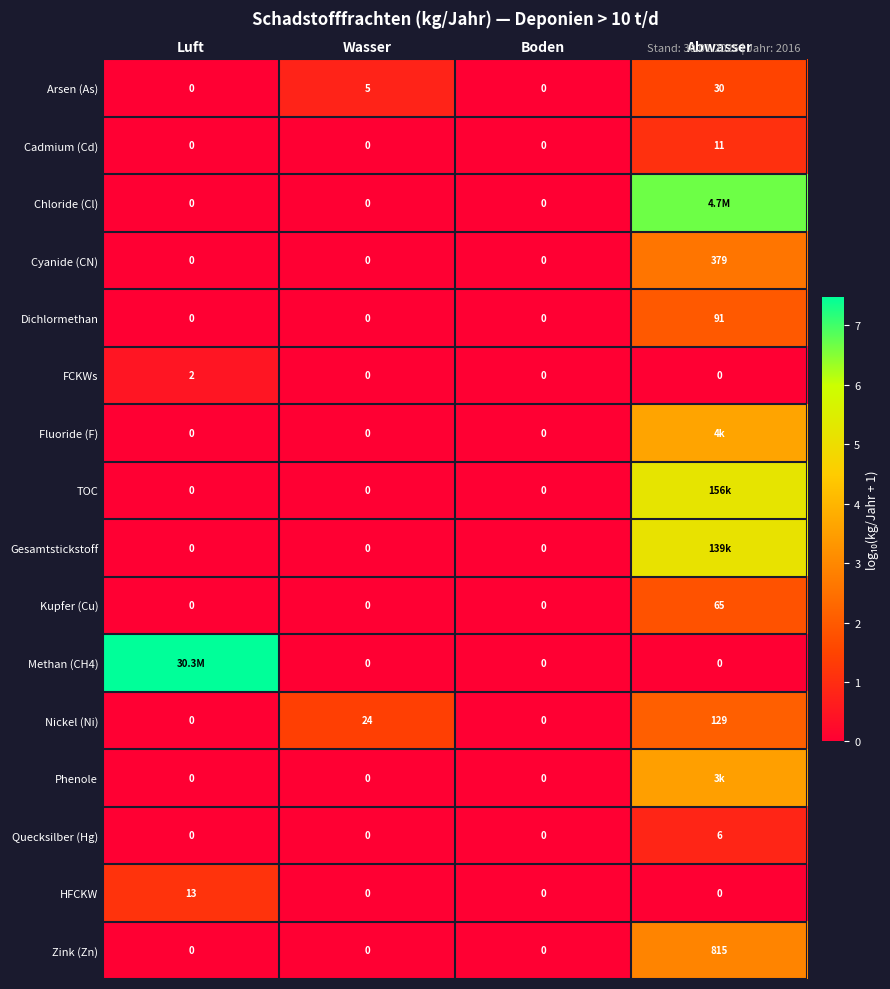

List the series in order of their peak value, lowest first.

FCKWs, Quecksilber (Hg), Cadmium (Cd), HFCKW, Arsen (As), Kupfer (Cu), Dichlormethan, Nickel (Ni), Cyanide (CN), Zink (Zn), Phenole, Fluoride (F), Gesamtstickstoff, TOC, Chloride (Cl), Methan (CH4)